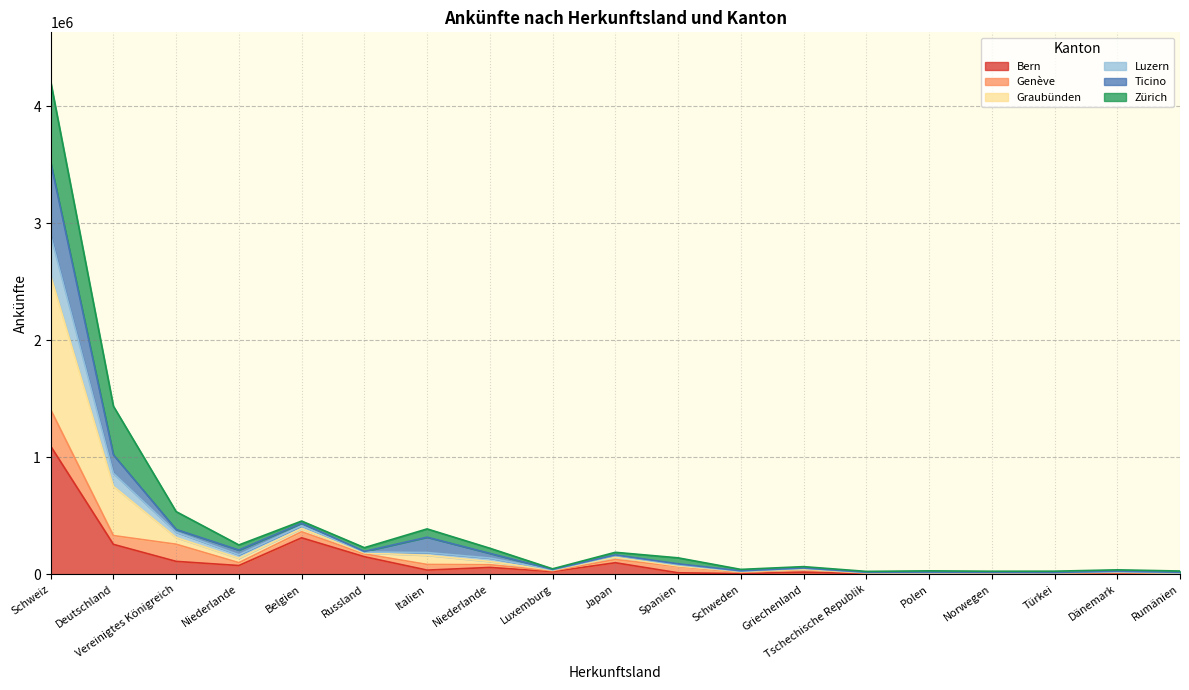

True or false: Bern and Luzern intersect in this chart.

False